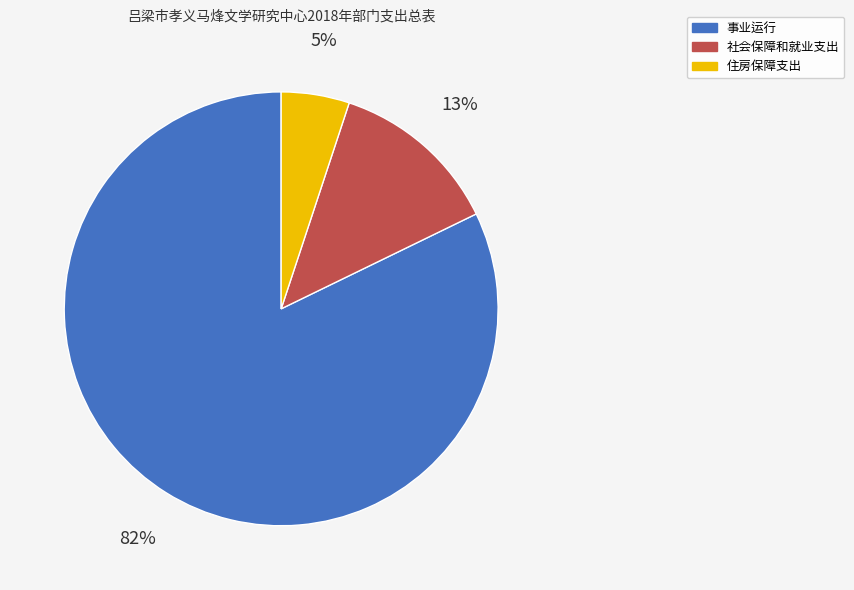

What percentage is the 社会保障和就业支出 slice, to the nearest percent?

13%